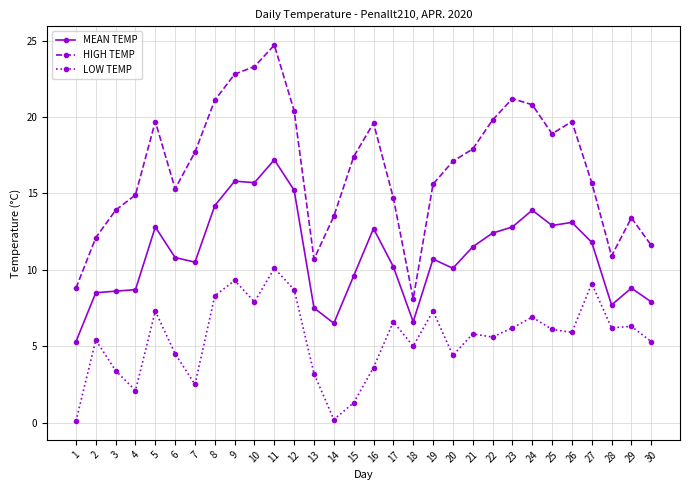

True or false: LOW TEMP has more than 2 interior local peaks.

True